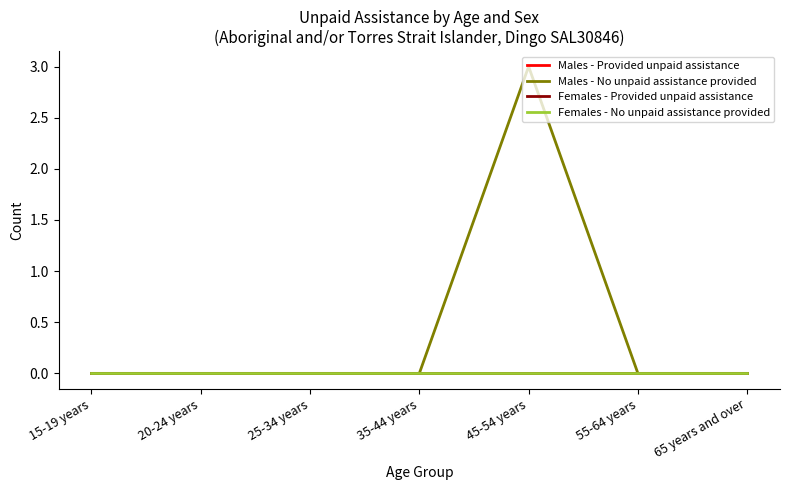

Which category has the lowest value across all series?

15-19 years